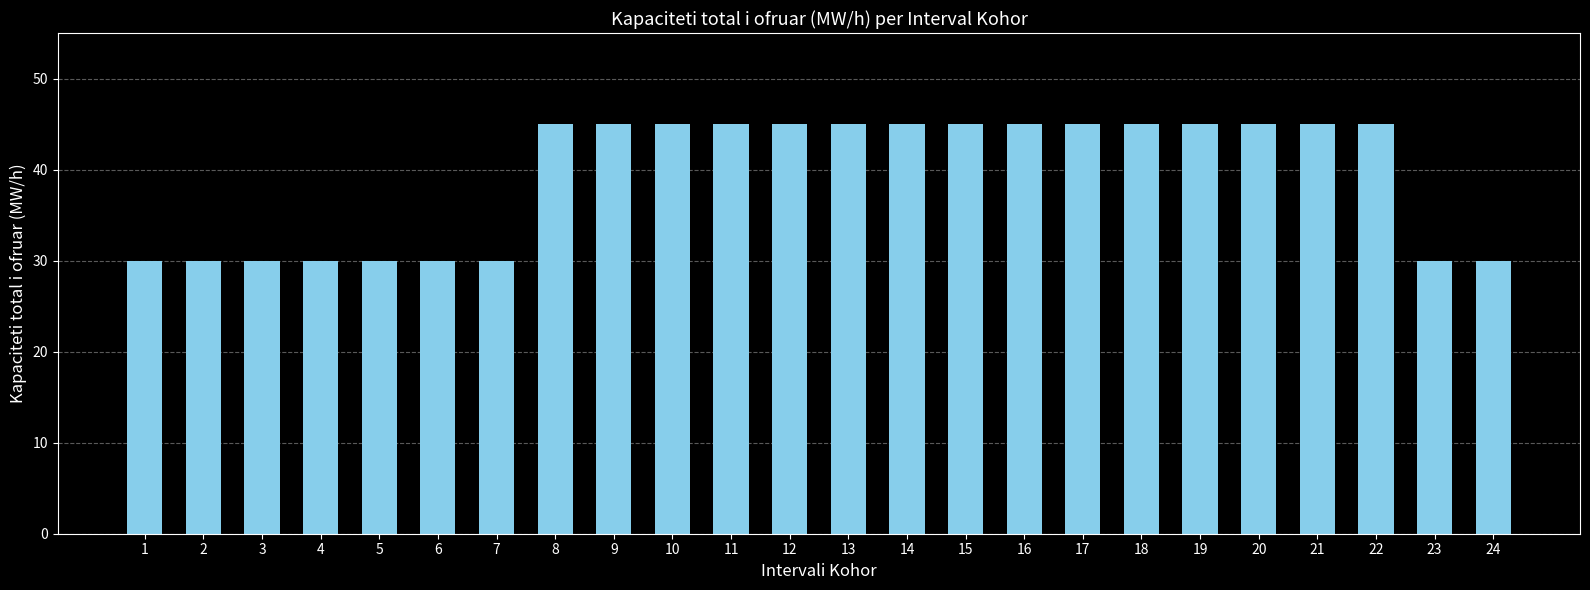

What is the minimum value shown in the chart?

30